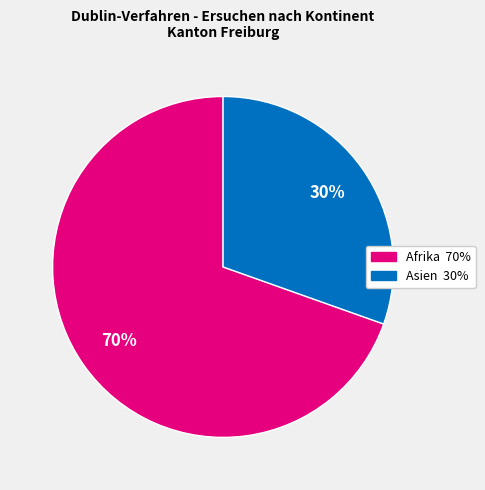

Is there a majority slice in this chart?

Yes